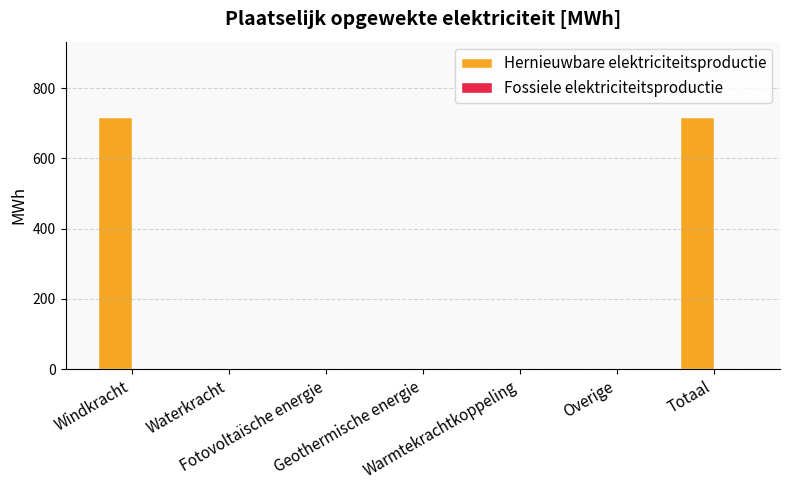

Does the chart contain stacked bars?

No